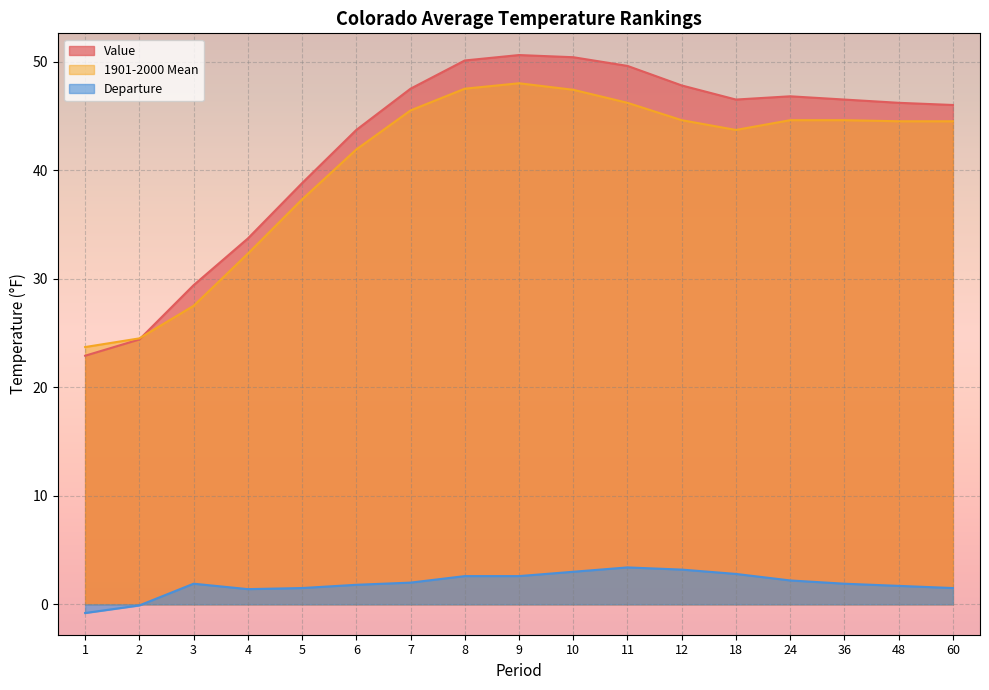

How many intersections are there between Value and 1901-2000 Mean?

1